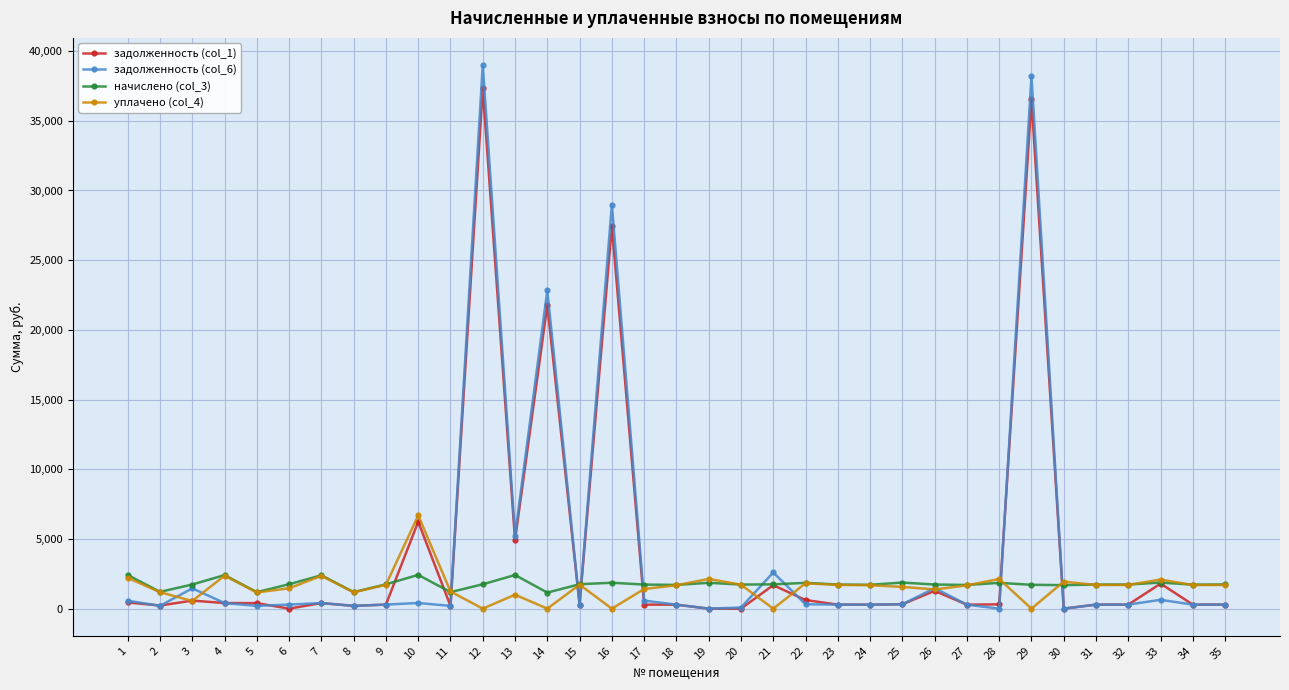

True or false: начислено (col_3) has more than 1 interior local peaks.

True